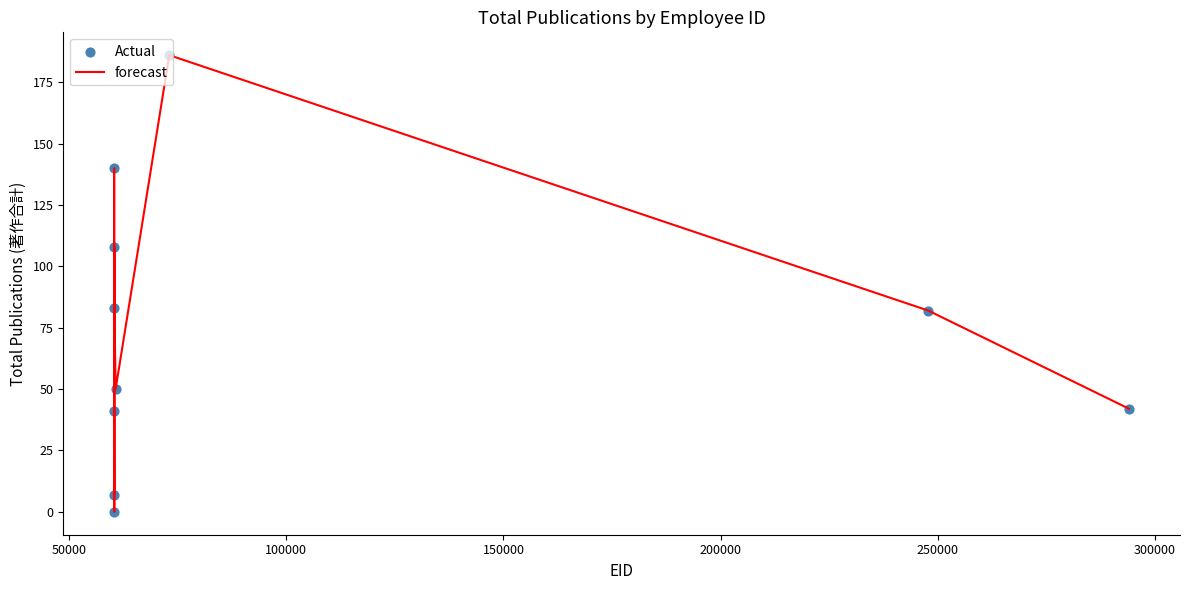

What is the difference between the maximum and minimum values?

186